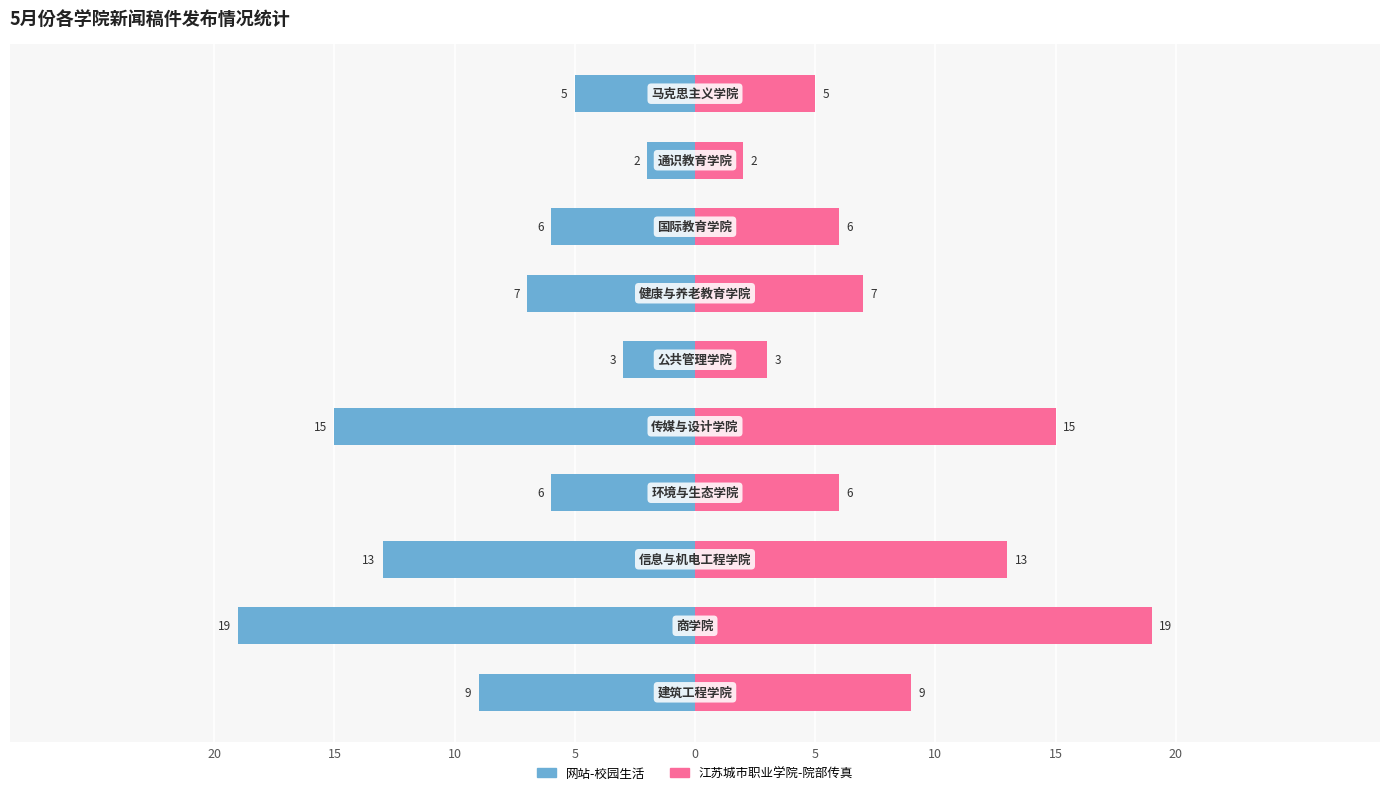

Between 20 and 9, which is larger?

20